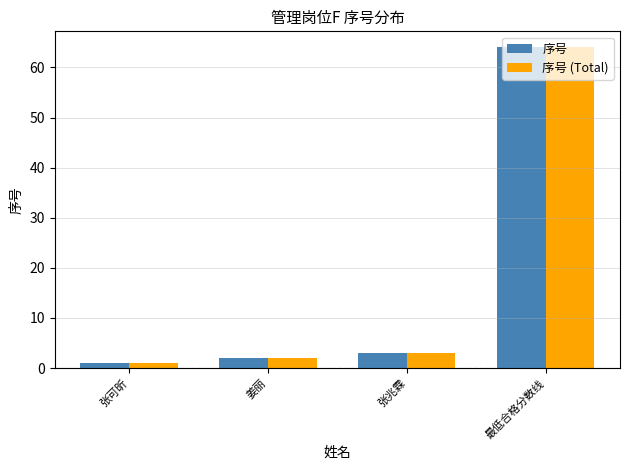

True or false: 序号 (Total) has a value of 86 at 最低合格分数线.

False